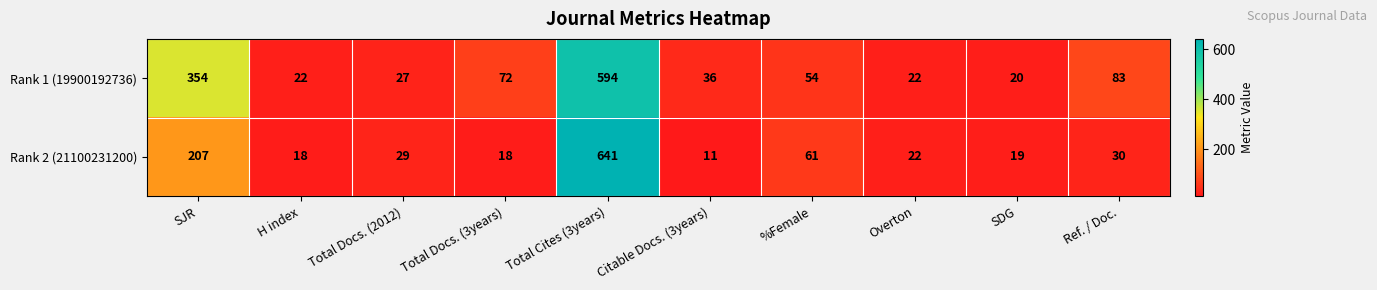

Is it true that Rank 1 (19900192736) equals 54 at Citable Docs. (3years)?

False